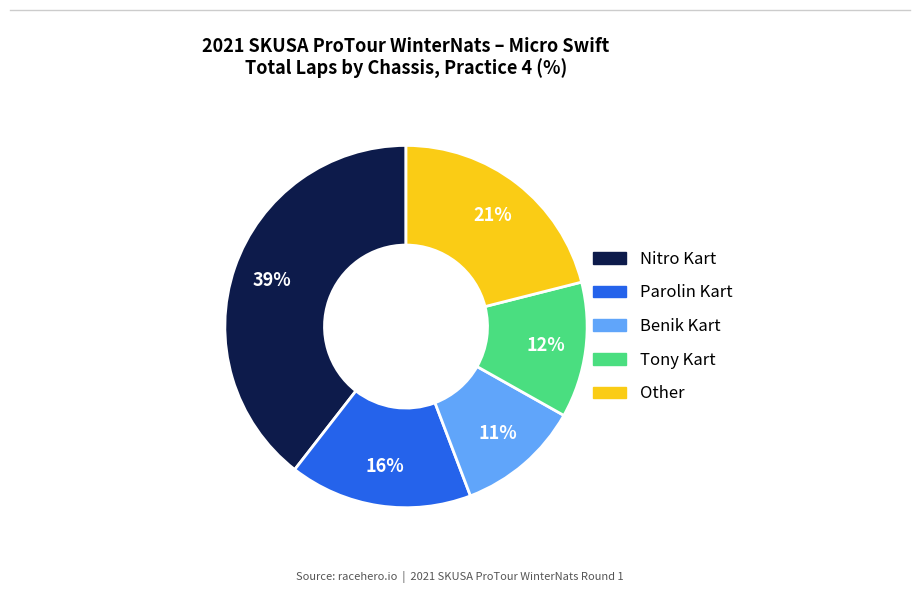

Is there a majority slice in this chart?

No